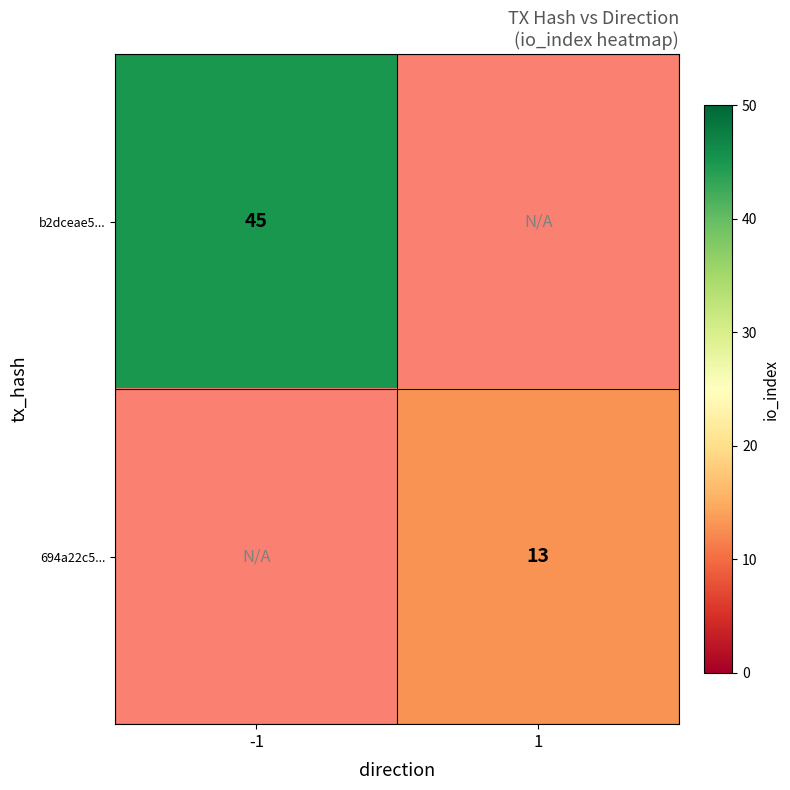

How many data points does each series have?

2